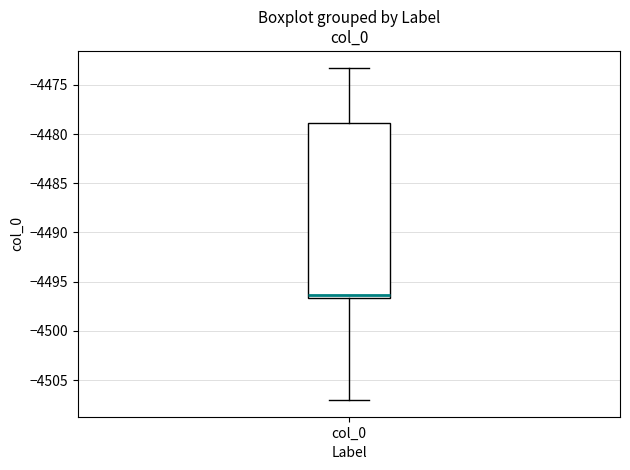

Read this box plot against the y-axis: the position of the median line, the range covered by the box, and the ends of both whiskers. The values are not printed on the chart, so give them approximately, as read against the axis.

median -4496.5 (just above the box's lower edge), box -4496.5 to -4479.0, whiskers -4507.0 to -4473.0